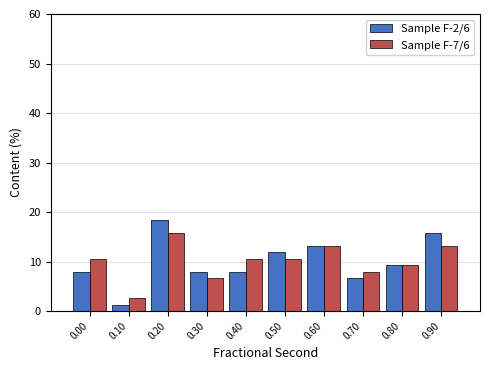

Reading left to right, extract all data points from this chart.

Sample F-2/6: 0.00=7.9	0.10=1.3	0.20=18.4	0.30=7.9	0.40=7.9	0.50=11.8	0.60=13.2	0.70=6.6	0.80=9.2	0.90=15.8
Sample F-7/6: 0.00=10.5	0.10=2.6	0.20=15.8	0.30=6.6	0.40=10.5	0.50=10.5	0.60=13.2	0.70=7.9	0.80=9.2	0.90=13.2